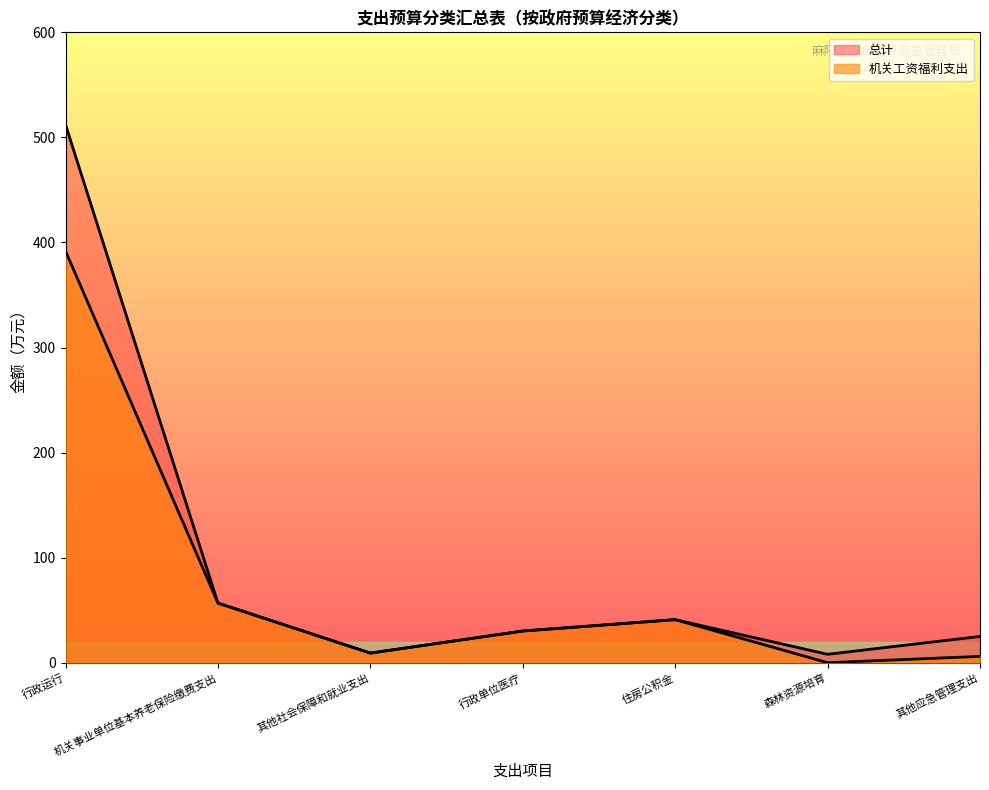

How many values in the 机关工资福利支出 series exceed 30?

4